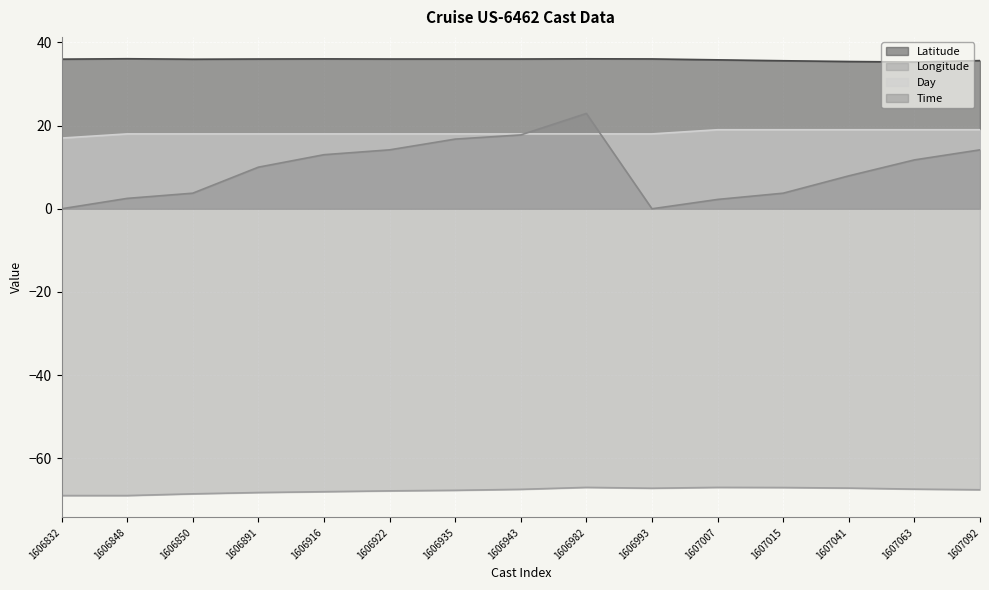

Which label corresponds to the smallest value in the chart?

1606832